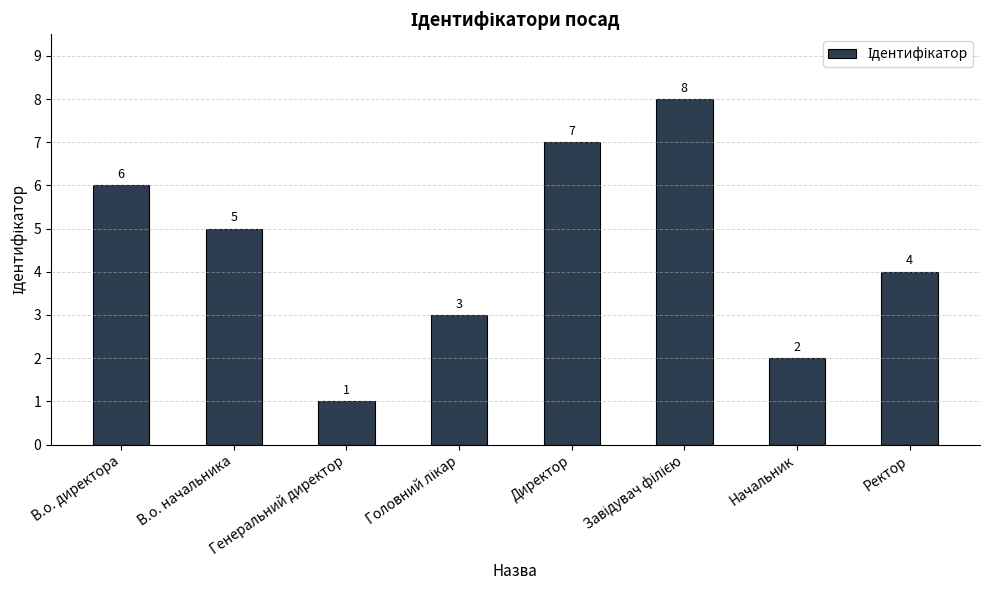

Where is the data nearest to the value 4?

Ректор